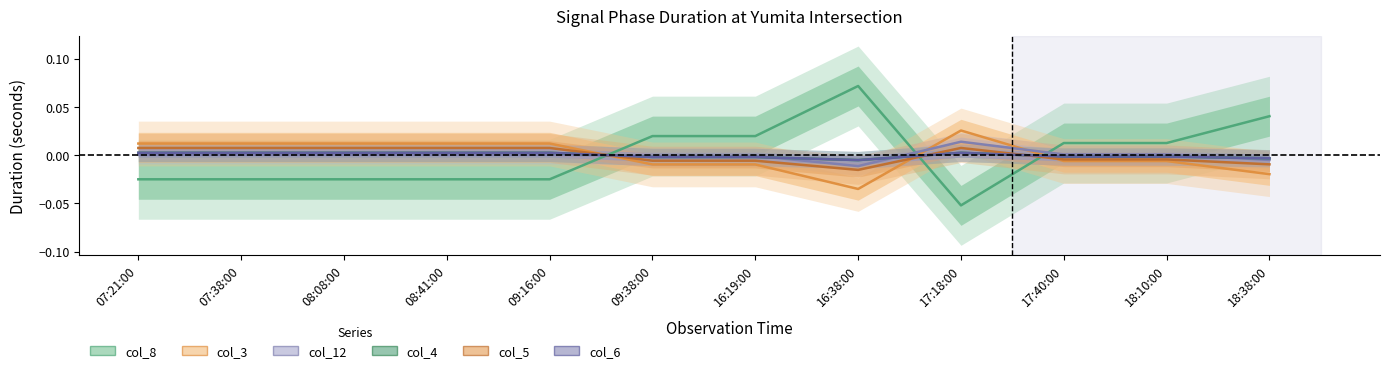

The value of col_5 at 09:38:00 is -0.0. True or false?

True